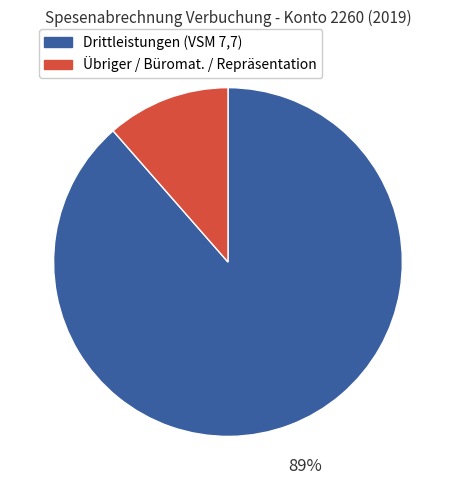

To the nearest percent, what is the average slice percentage?

50%